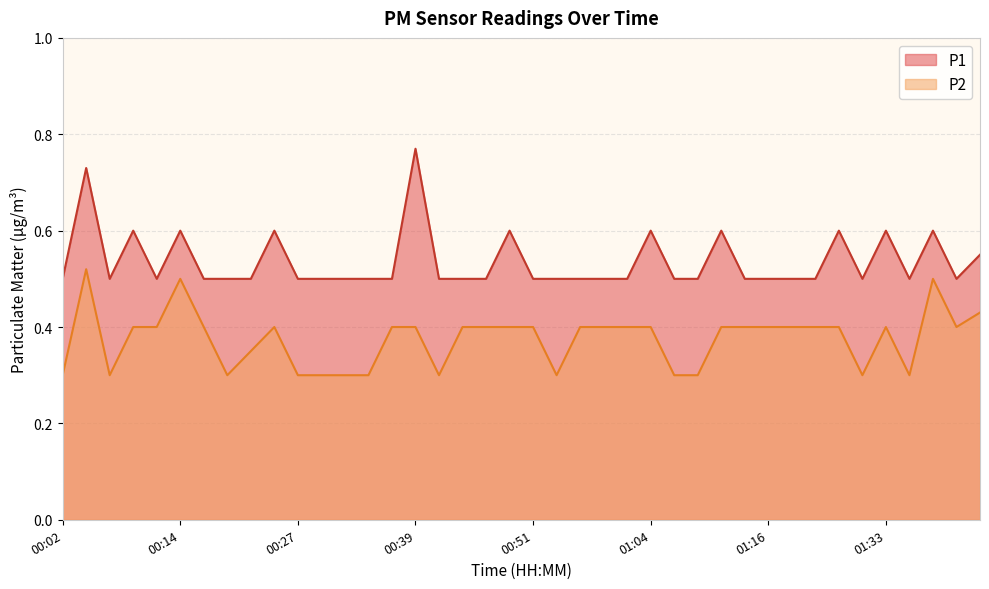

What is the value of the P2 point at the 18th from the left?

0.4